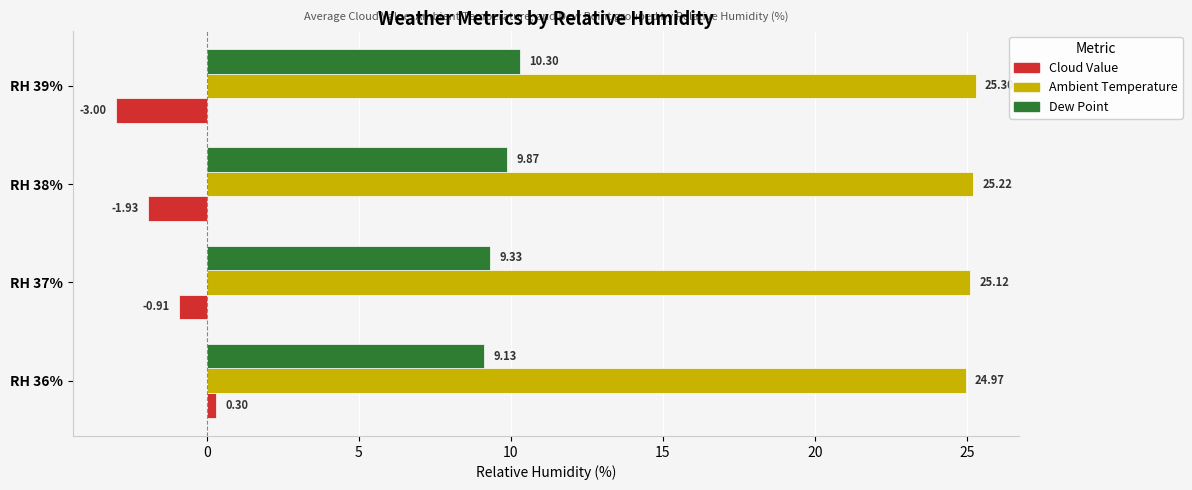

Which series has the widest spread of values?

Cloud Value